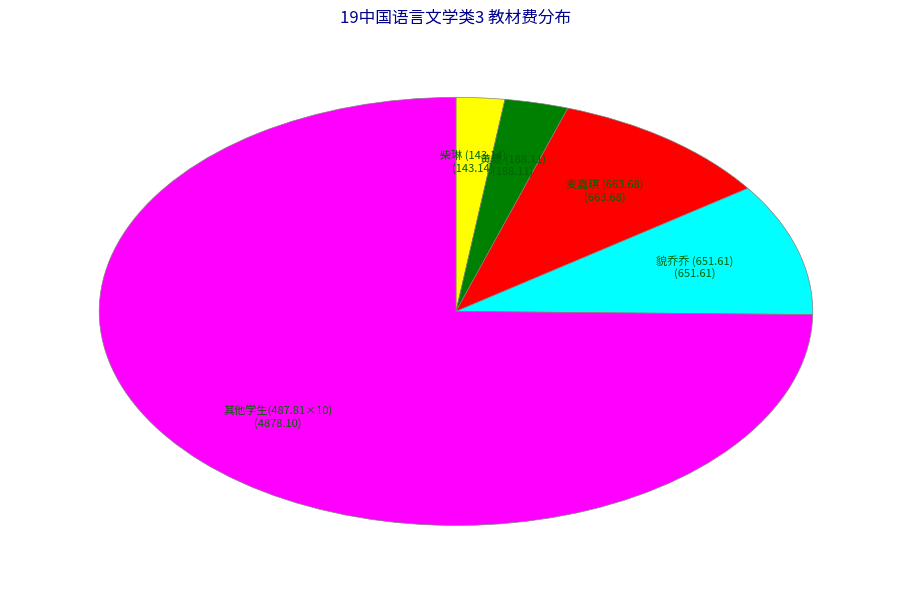

Is there a majority slice in this chart?

Yes